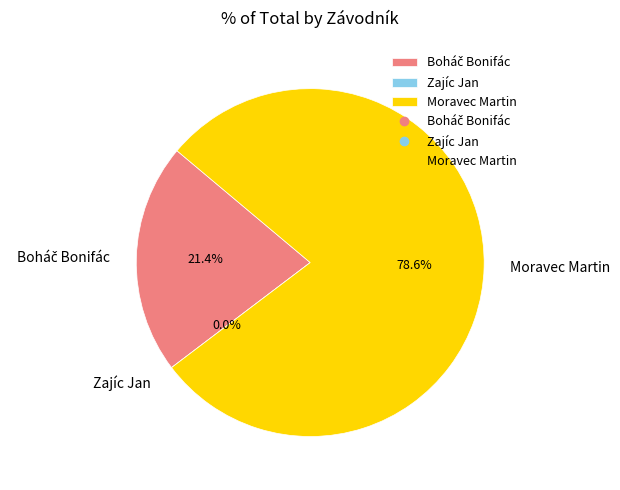

Which slice is the smallest?

Zajíc Jan